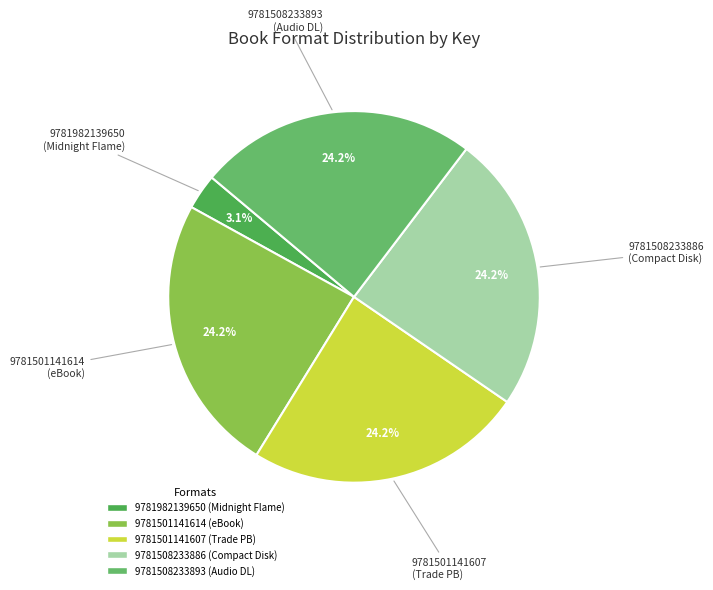

What is the smallest slice in the pie chart?

9781982139650